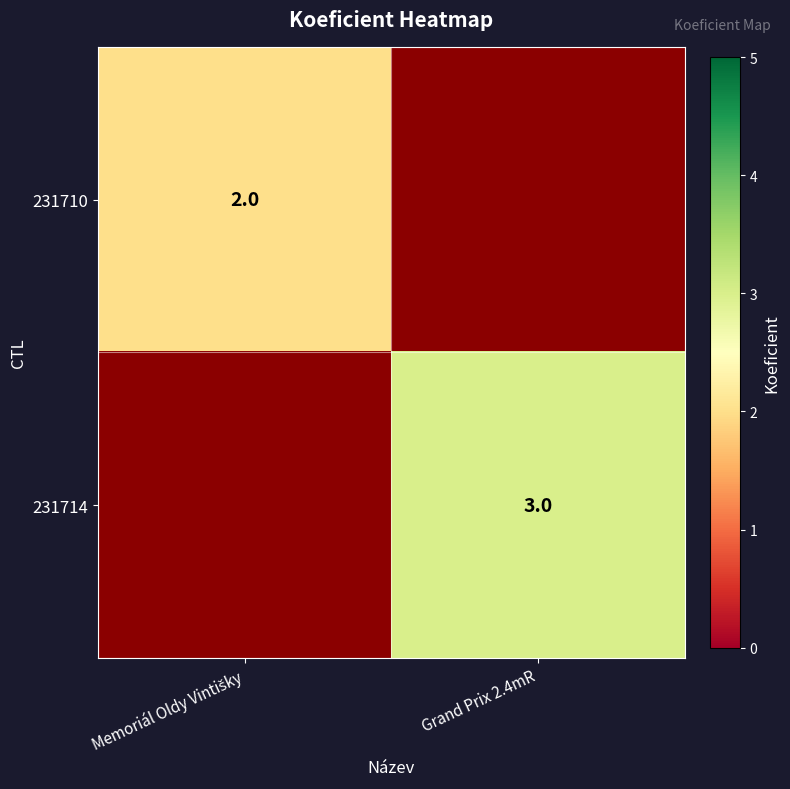

The value of 231714 at Grand Prix 2.4mR is 3.0. True or false?

True